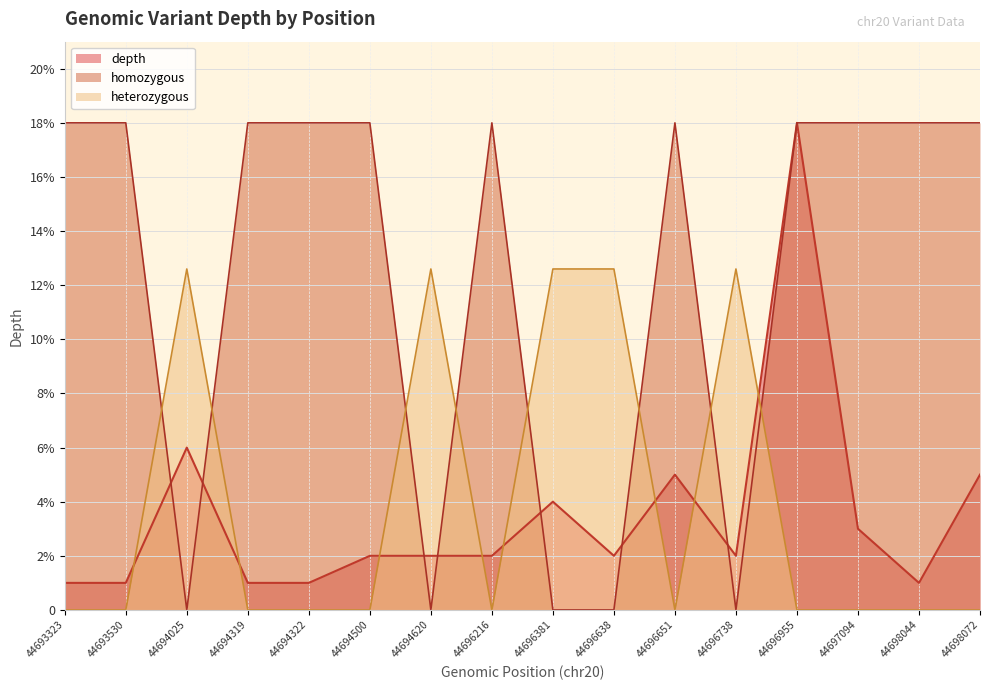

What is the maximum value shown in the chart?

18.0